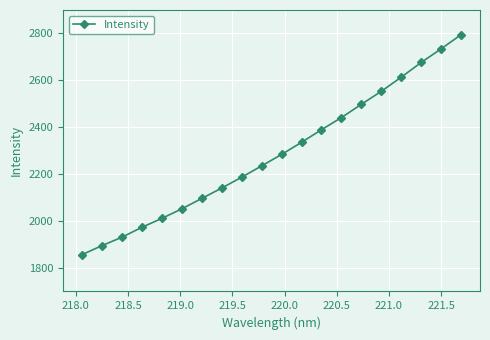

True or false: the data has more than 1 interior local peaks.

False